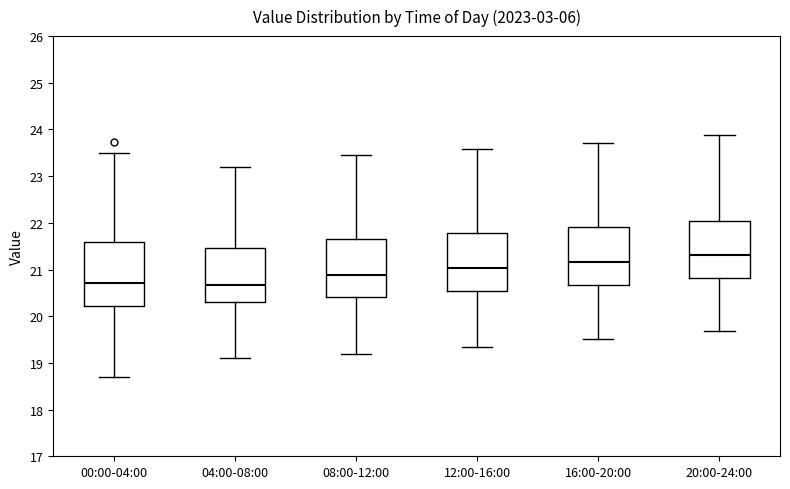

Reading left to right, read every box against the y-axis: the position of its median line, the range the box covers, and the ends of its whiskers. The values are not printed on the chart, so give them approximately, as read against the axis.

00:00-04:00: median 20.7, box 20.2 to 21.6, whiskers 18.7 to 23.5
04:00-08:00: median 20.7, box 20.3 to 21.5, whiskers 19.1 to 23.2
08:00-12:00: median 20.9, box 20.4 to 21.7, whiskers 19.2 to 23.5
12:00-16:00: median 21.0, box 20.5 to 21.8, whiskers 19.4 to 23.6
16:00-20:00: median 21.2, box 20.7 to 21.9, whiskers 19.5 to 23.7
20:00-24:00: median 21.3, box 20.8 to 22.1, whiskers 19.7 to 23.9